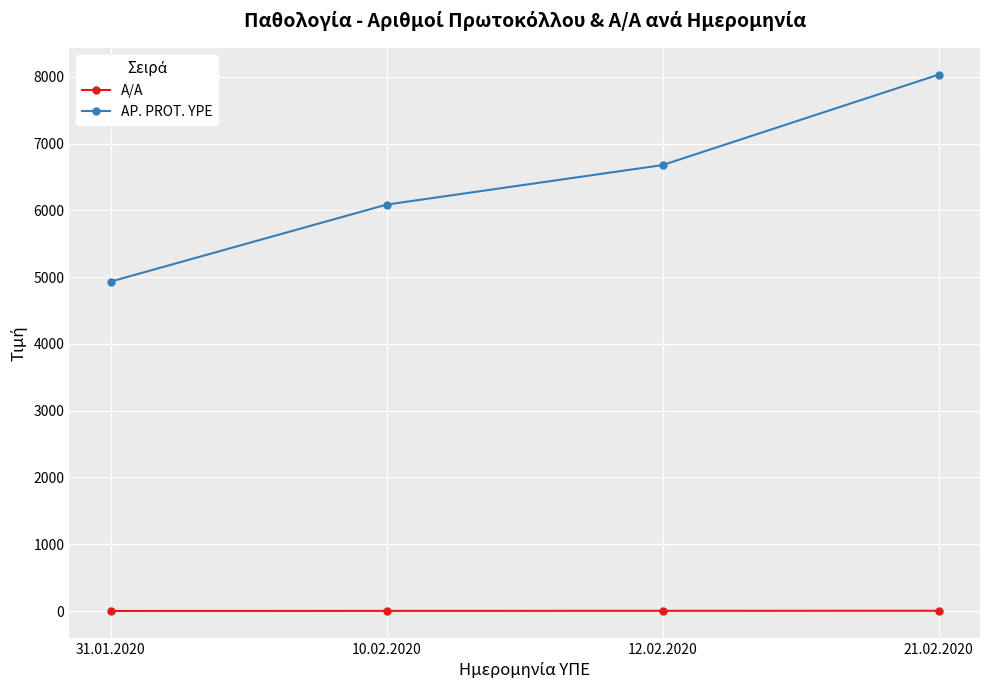

True or false: AP. PROT. YPE and A/A cross at least once.

False